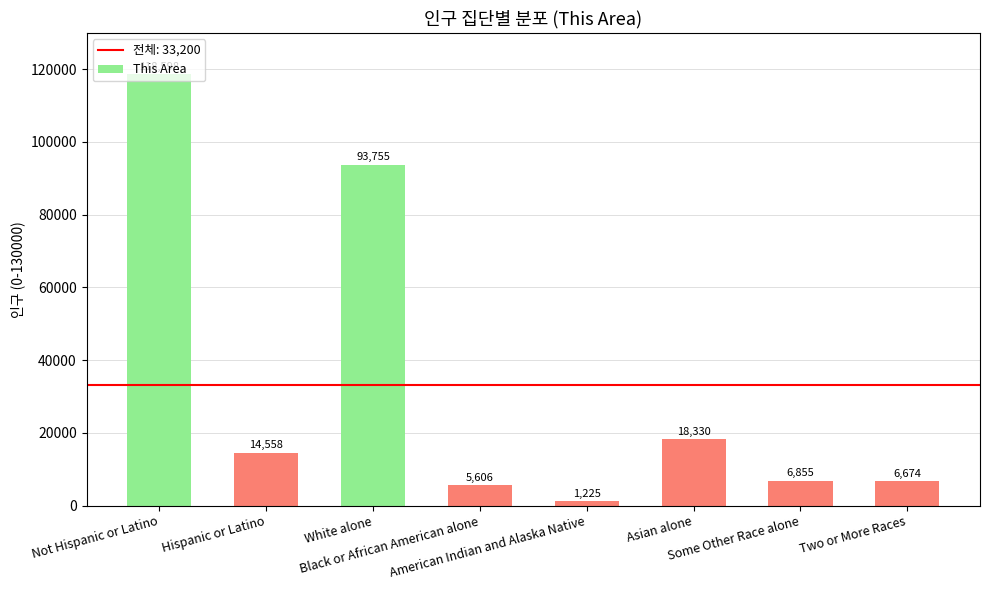

How many categories are shown in the chart?

8